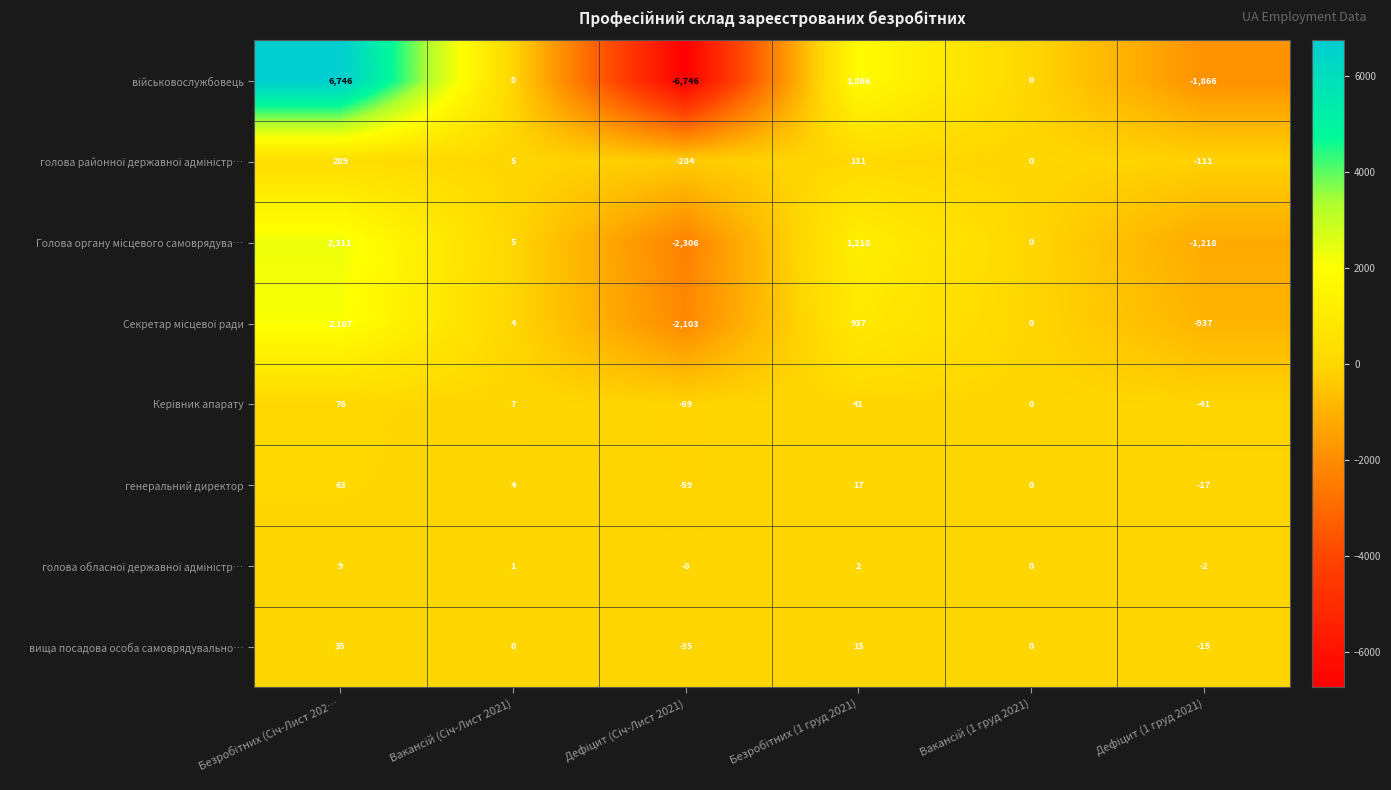

Count the генеральний директор values in the range -17 to 17.

4